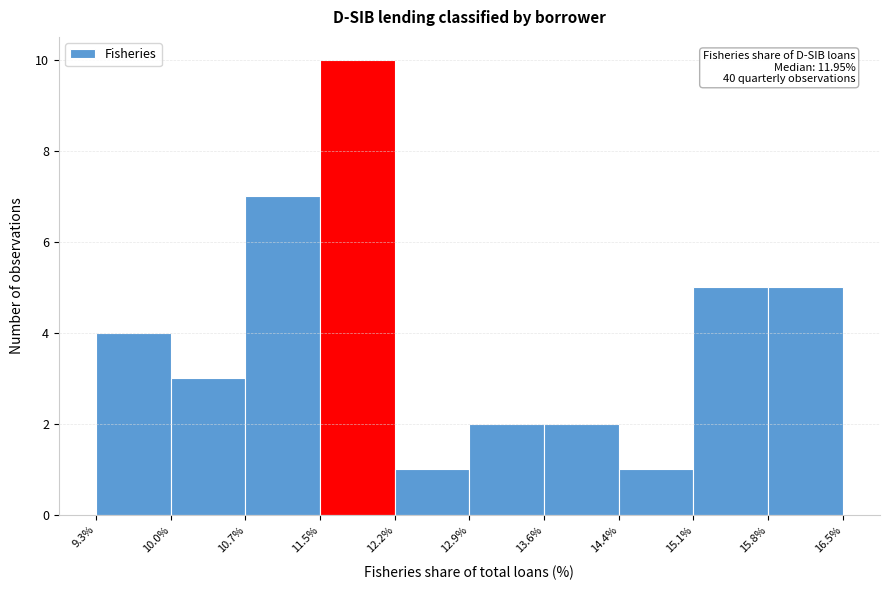

Over which range of the x-axis is the bar tallest?

11.5% to 12.2%